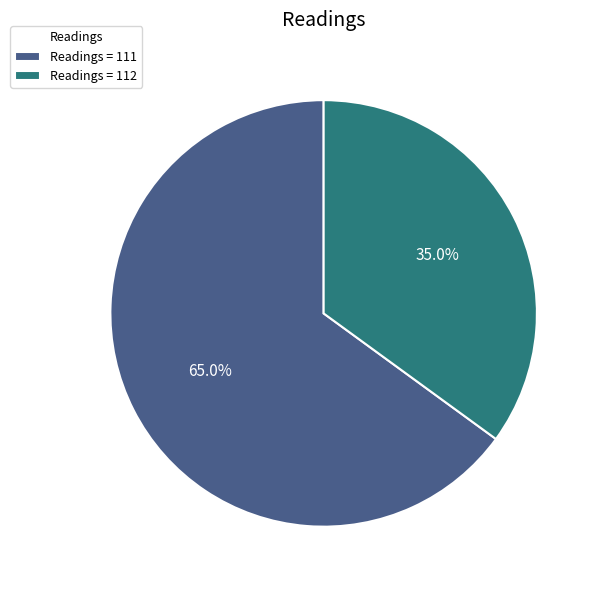

Is there any slice that represents more than half of the pie?

Yes